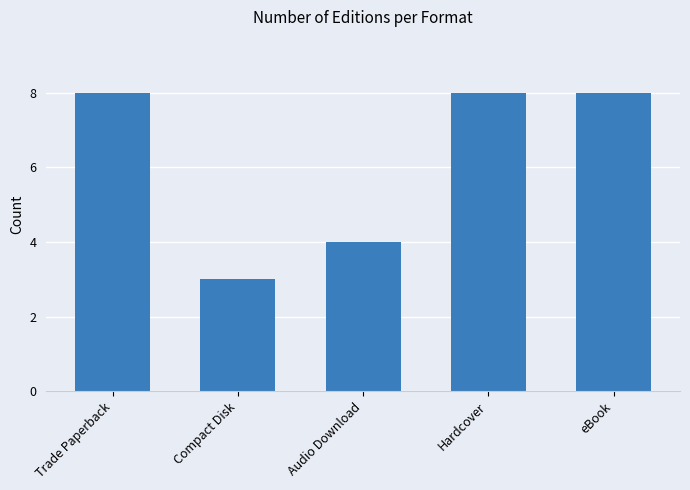

What is the difference between the maximum and minimum values?

5